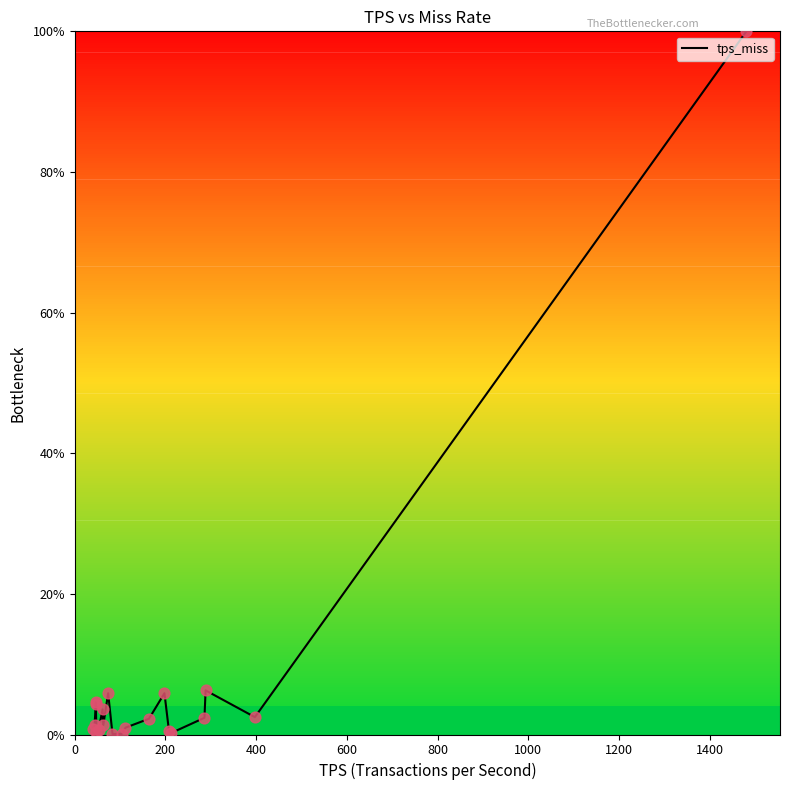

What is the maximum value shown in the chart?

100.0